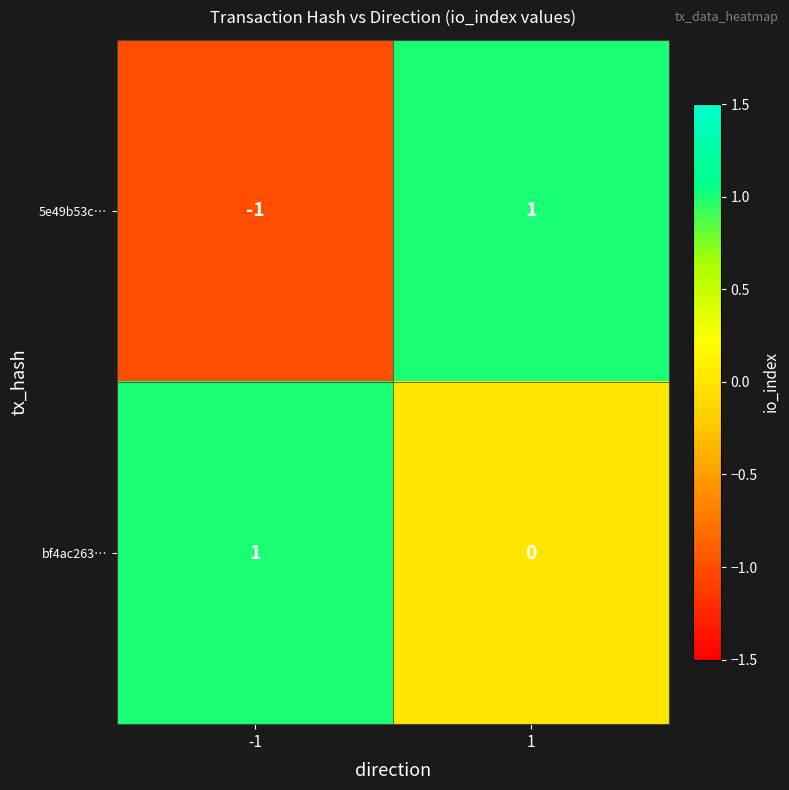

The bf4ac263… series shows 0 at 1. True or false?

True